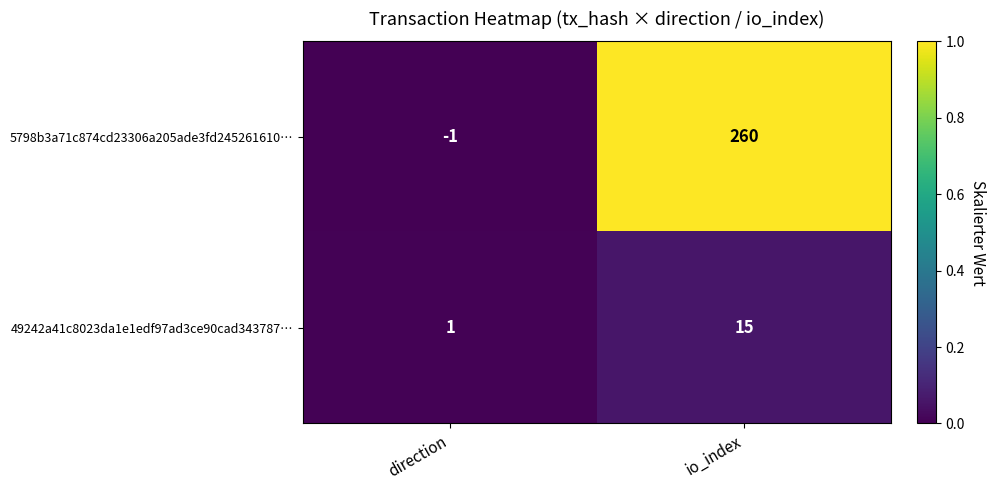

What is the difference between the 49242a41c8023da1e1edf97ad3ce90cad343787… values at direction and io_index?

14